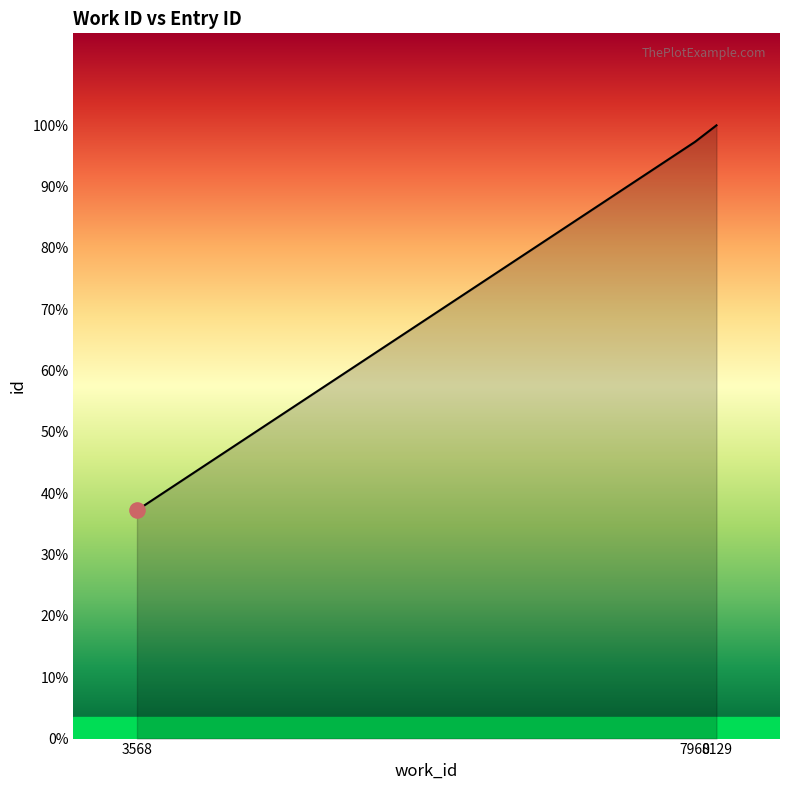

Approximately how many times larger is the value at 3568 compared to 7960?

0.4